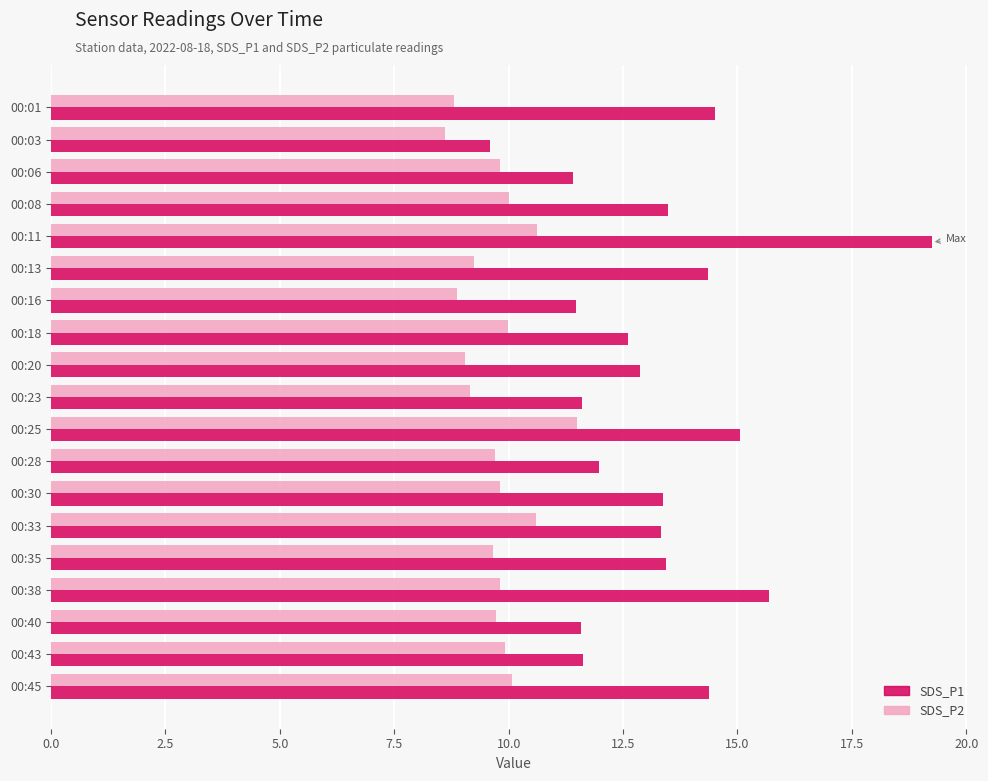

How many data points in SDS_P1 are above 13?

10